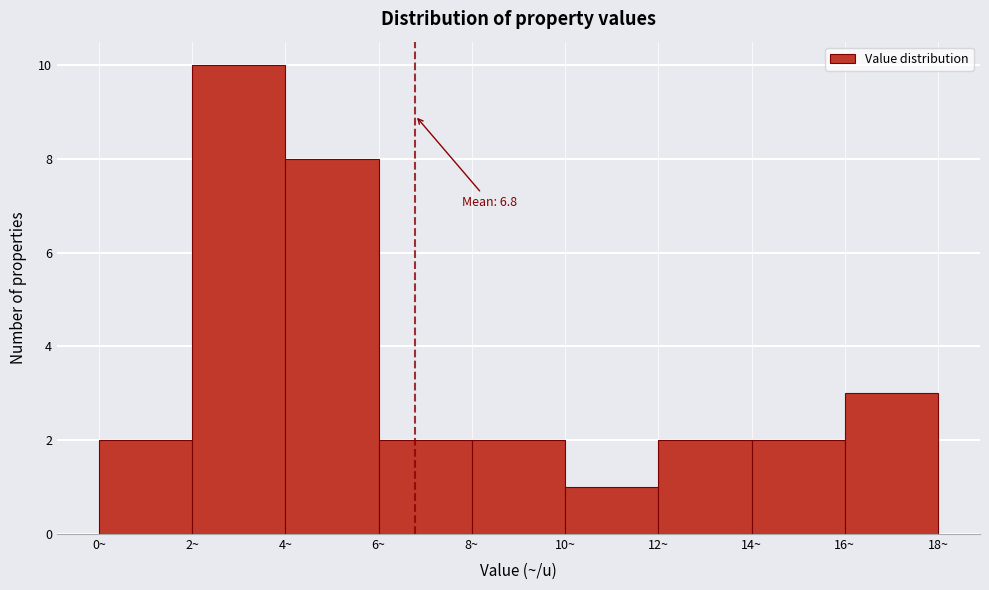

Over which range of the x-axis is the bar tallest?

2 to 4